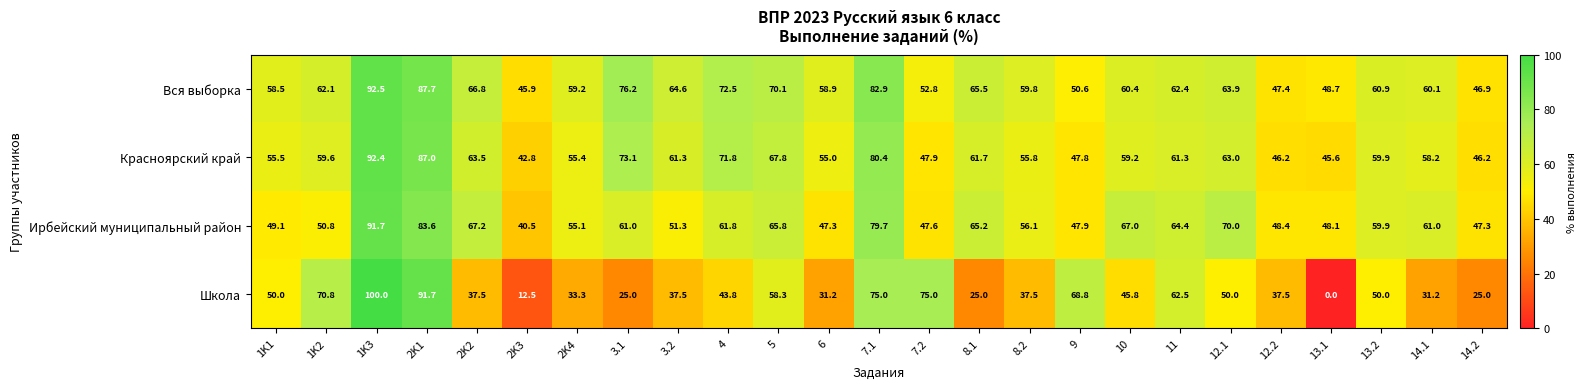

What is the minimum value for Красноярский край?

42.8